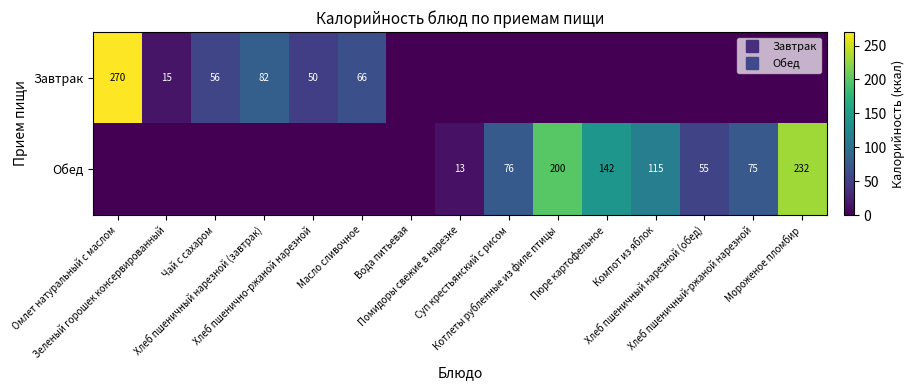

Is the value of Обед at Хлеб пшеничный нарезной (завтрак) greater than the value of Завтрак at Вода питьевая?

No